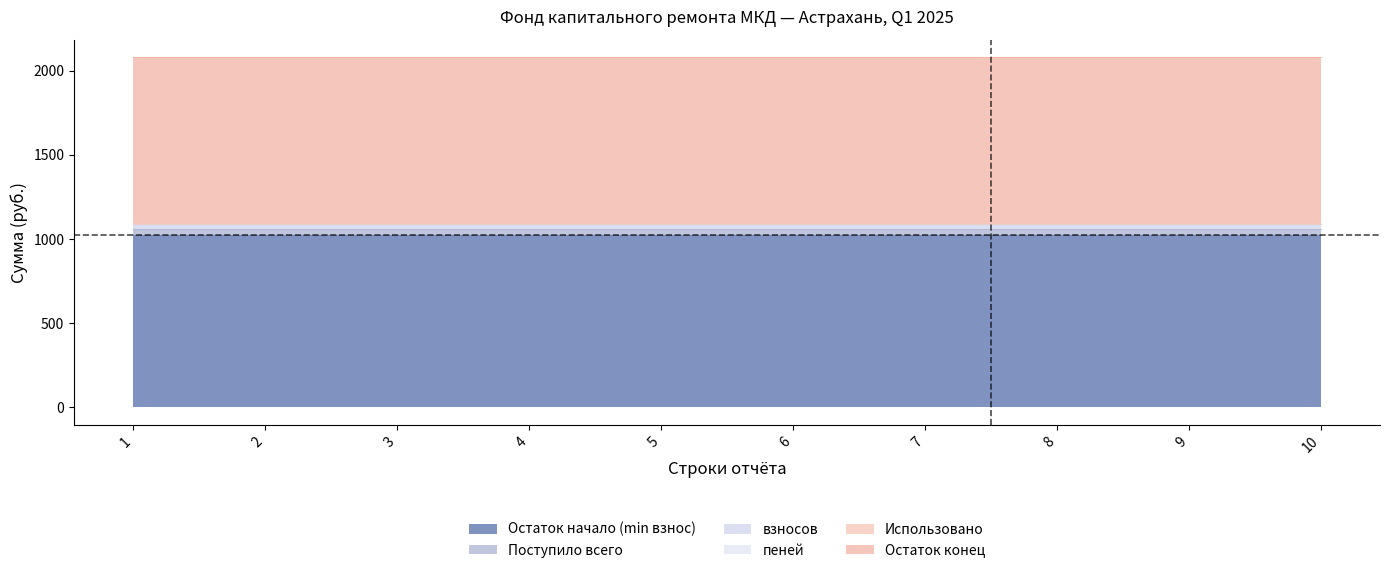

What are all the series names shown in the legend?

Остаток начало (min взнос), Поступило всего, взносов, пеней, Использовано, Остаток конец